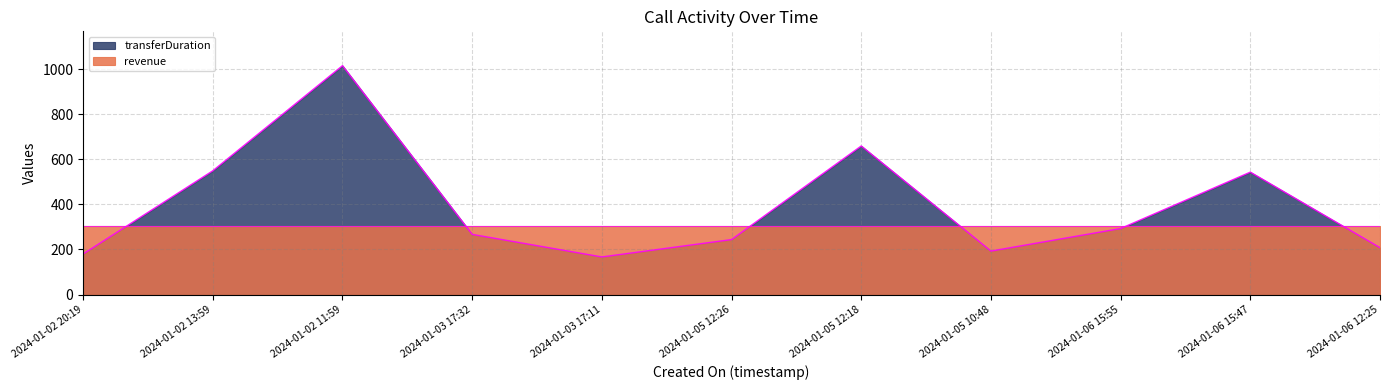

What is the sum of the values at 2024-01-02 11:59 and 2024-01-05 12:18?

1674